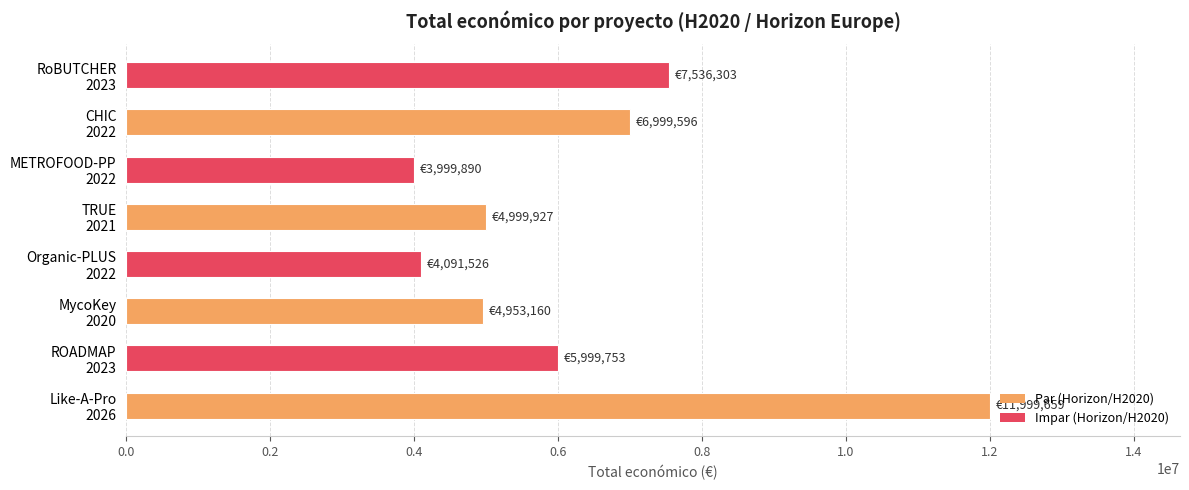

What is the difference between the maximum and minimum values?

7999769